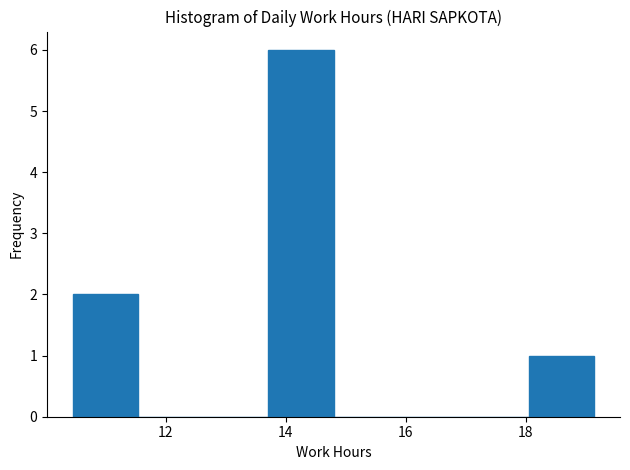

Reading left to right, list every bar in this chart as the range it spans on the x-axis followed by its height. Neither the bar edges nor the heights are printed on the chart, so give them approximately, as read against the axes.

10.4 to 11.6: 2
11.6 to 12.6: 0
12.6 to 13.8: 0
13.8 to 14.8: 6
14.8 to 15.8: 0
15.8 to 17.0: 0
17.0 to 18.0: 0
18.0 to 19.2: 1